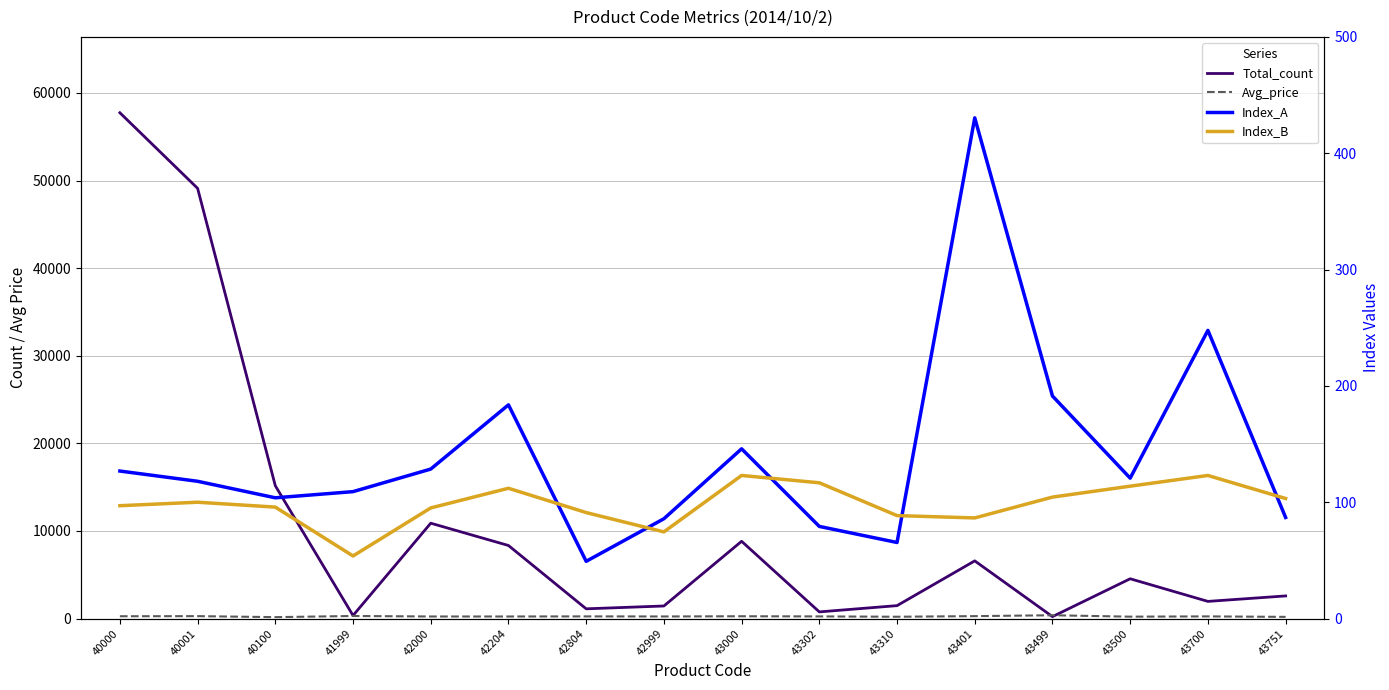

True or false: Total_count has a value of 1332.3 at 43302.

False